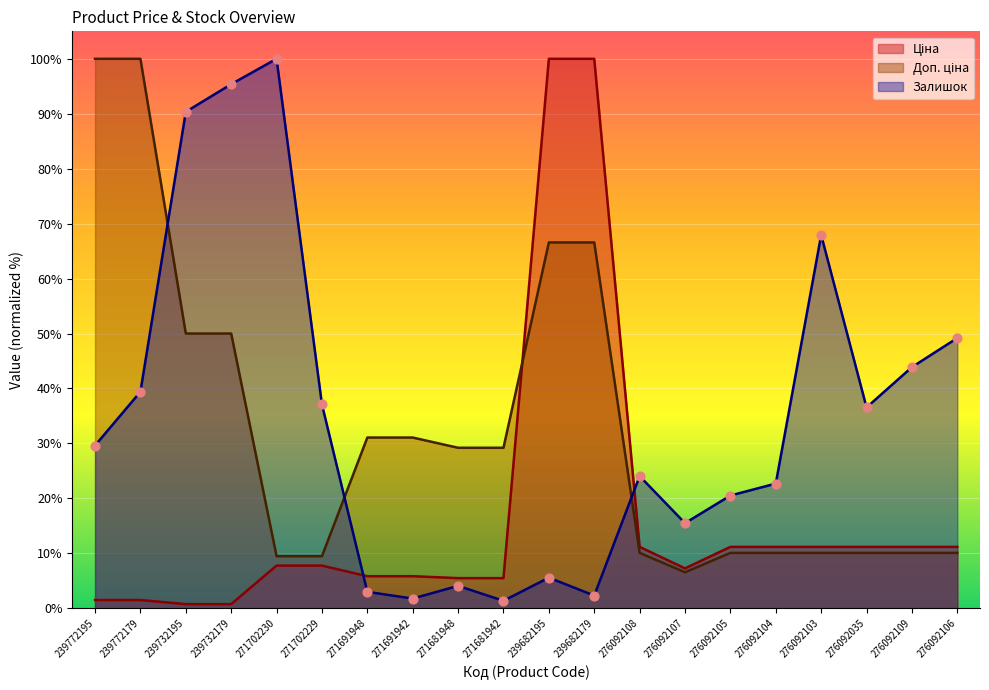

Which series contains the lowest Y value?

Ціна